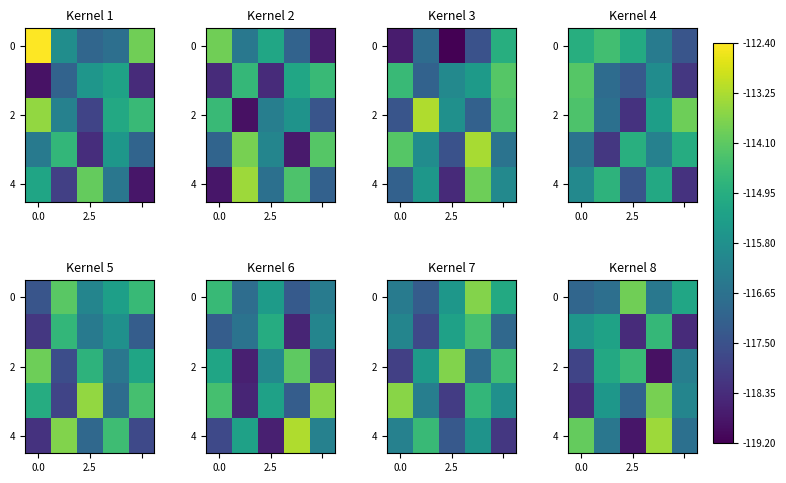

What is the difference between the maximum and minimum values in the 2 series?

4.3